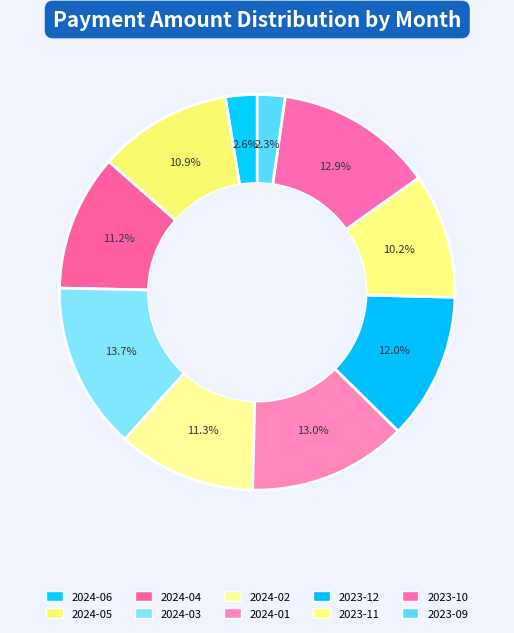

Is 2024-04 the majority of the pie?

No